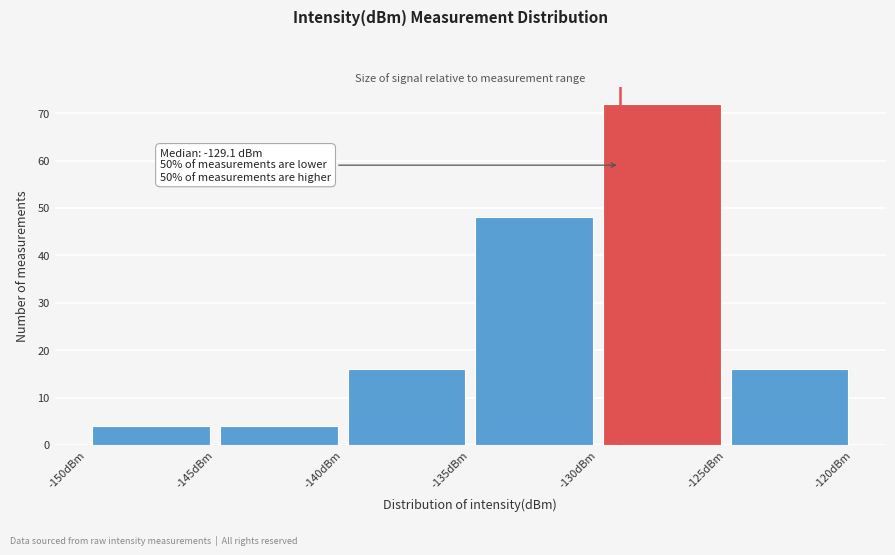

Which range on the x-axis has the tallest bar?

-130 to -125